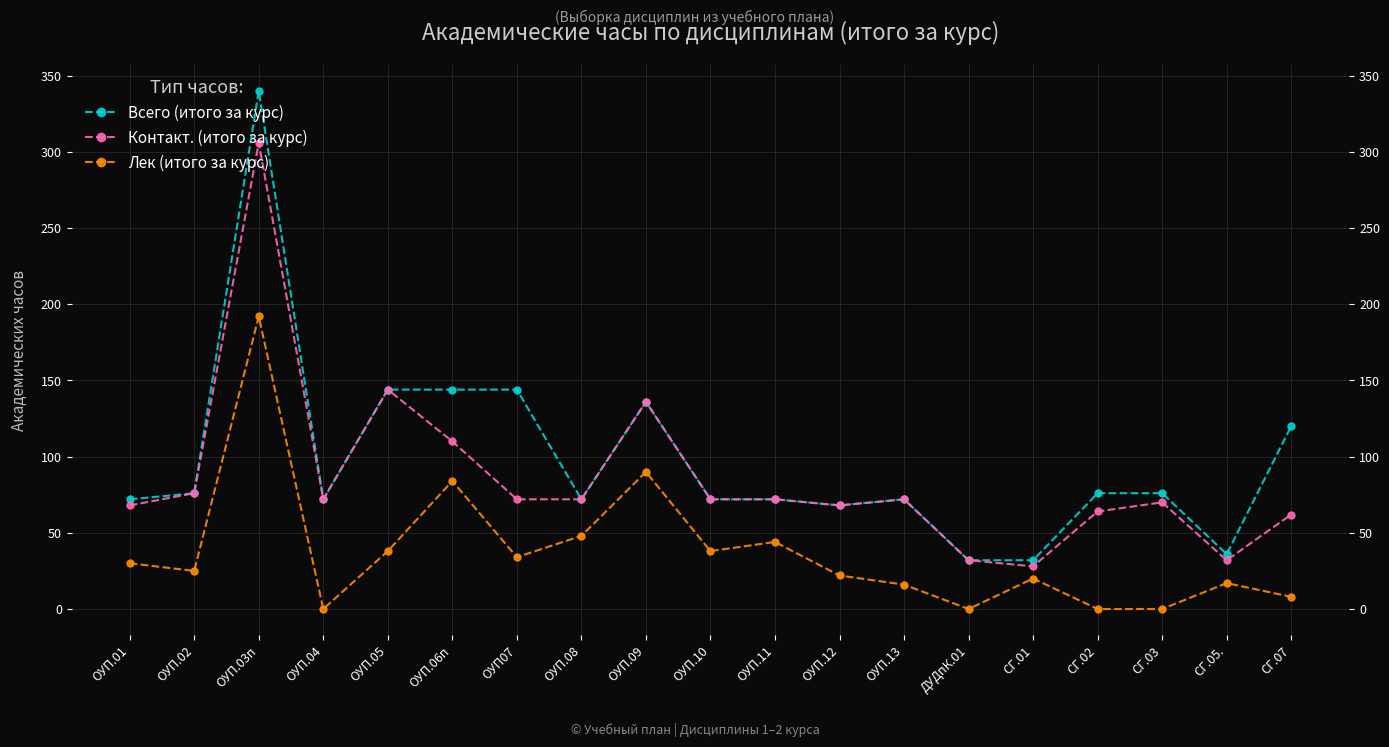

How many categories are shown in the chart?

19